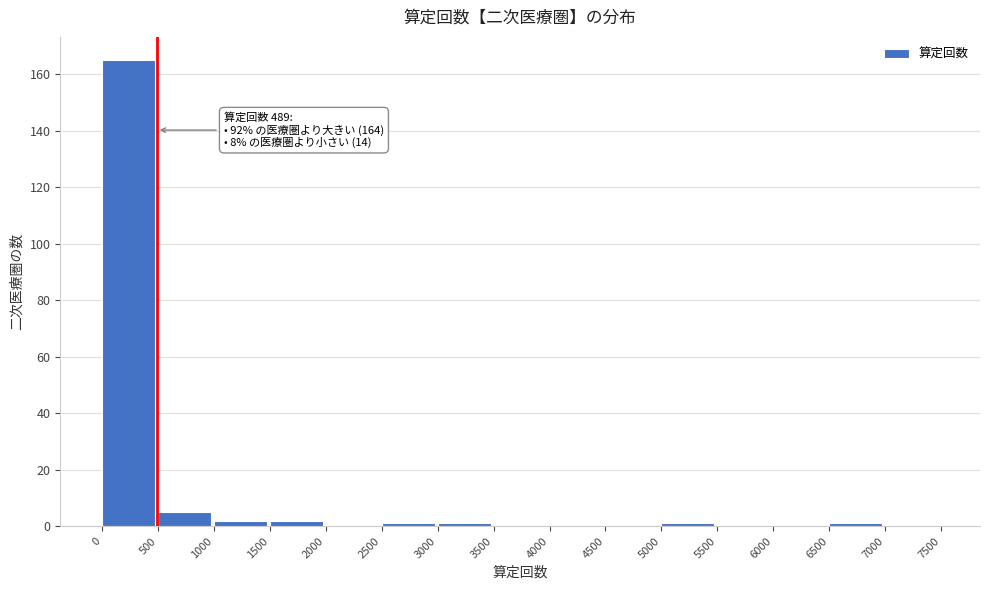

Over which range of the x-axis is the bar tallest?

0 to 500